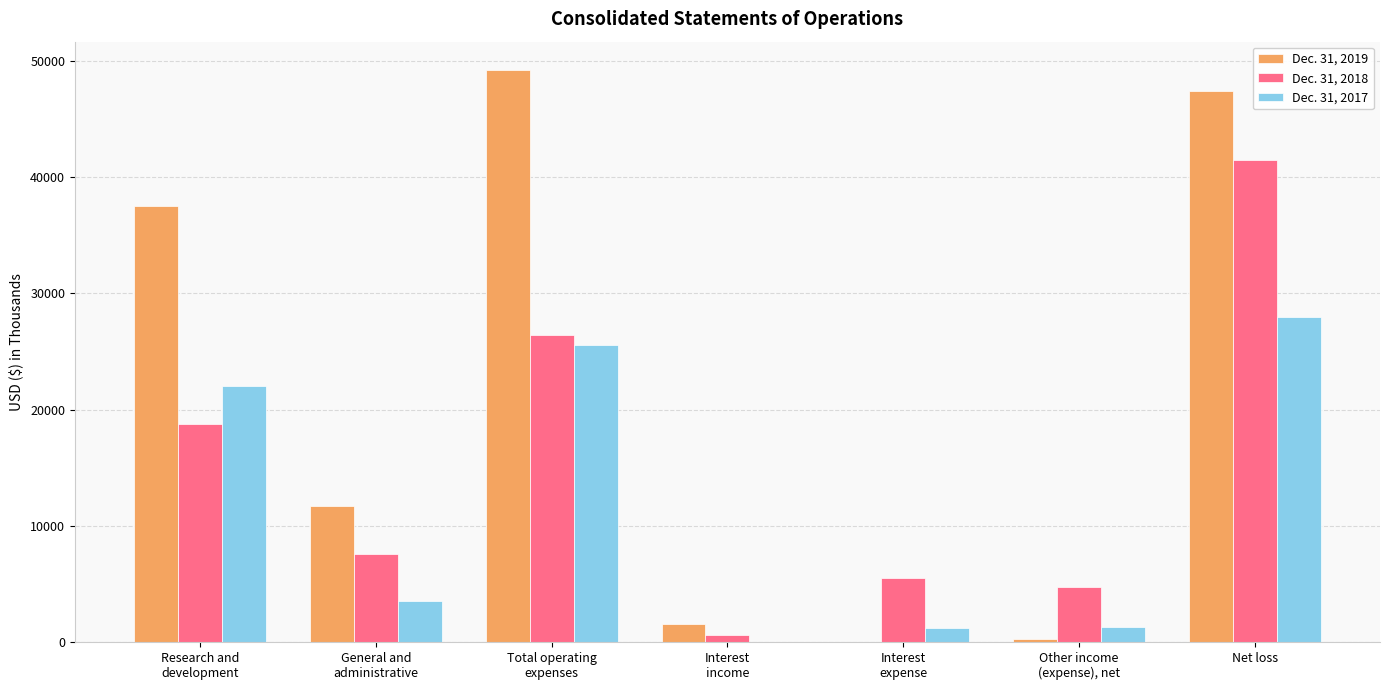

How many series are shown in this chart?

3